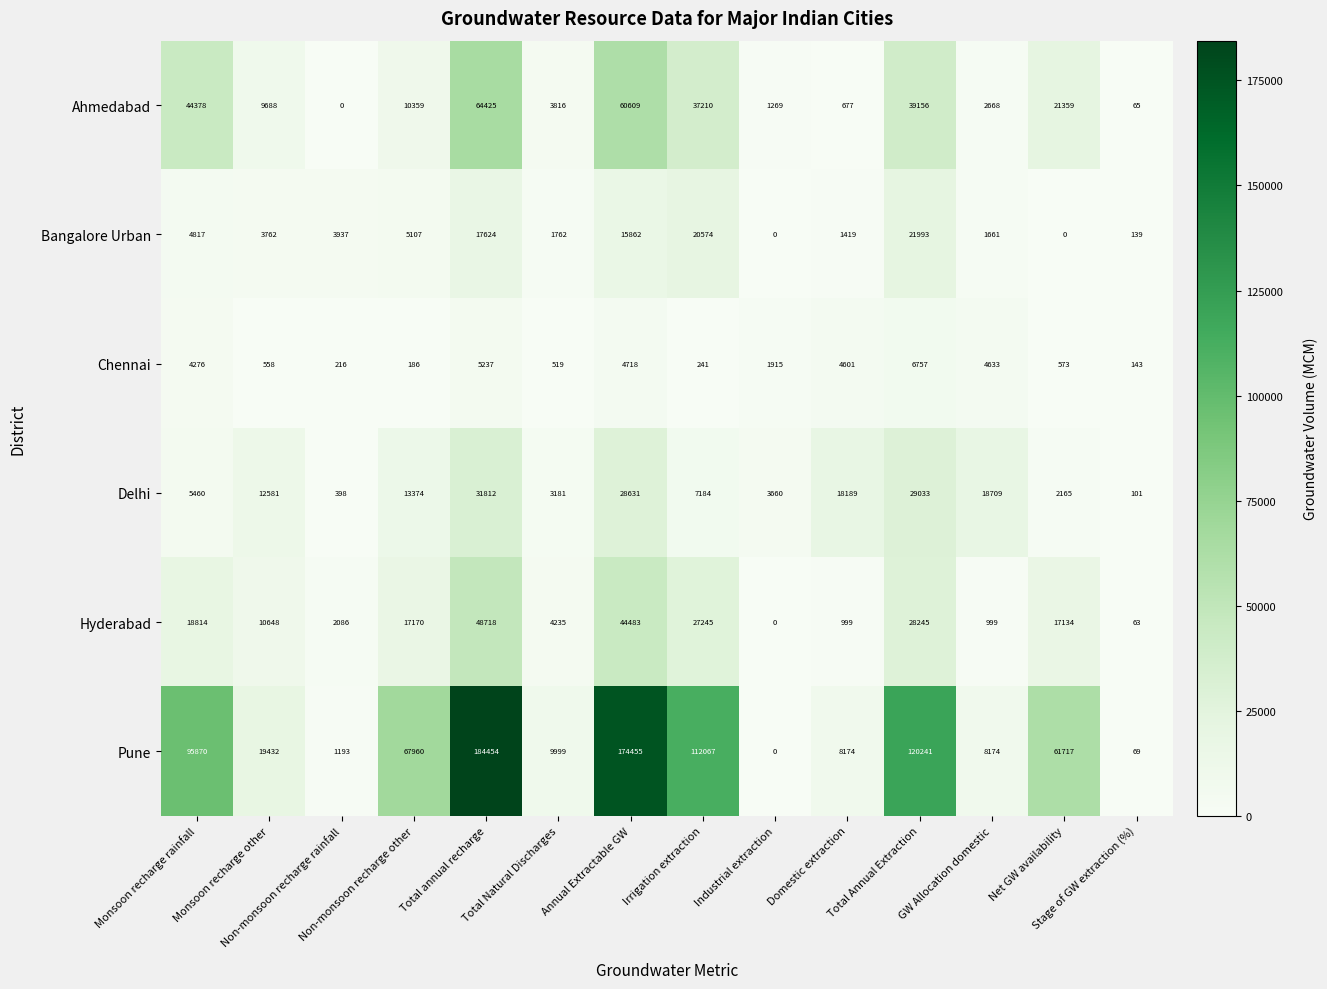

Rank the series by their maximum value, from lowest to highest.

Chennai, Bangalore Urban, Delhi, Hyderabad, Ahmedabad, Pune